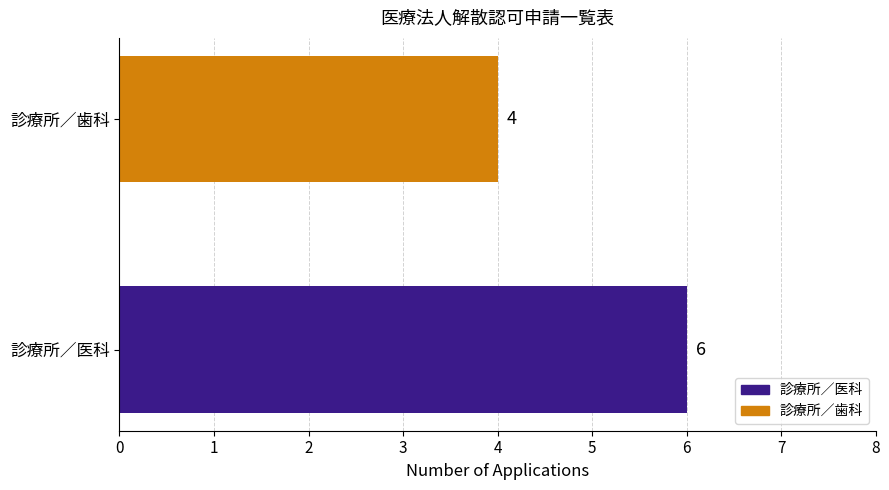

Does the chart contain stacked bars?

No